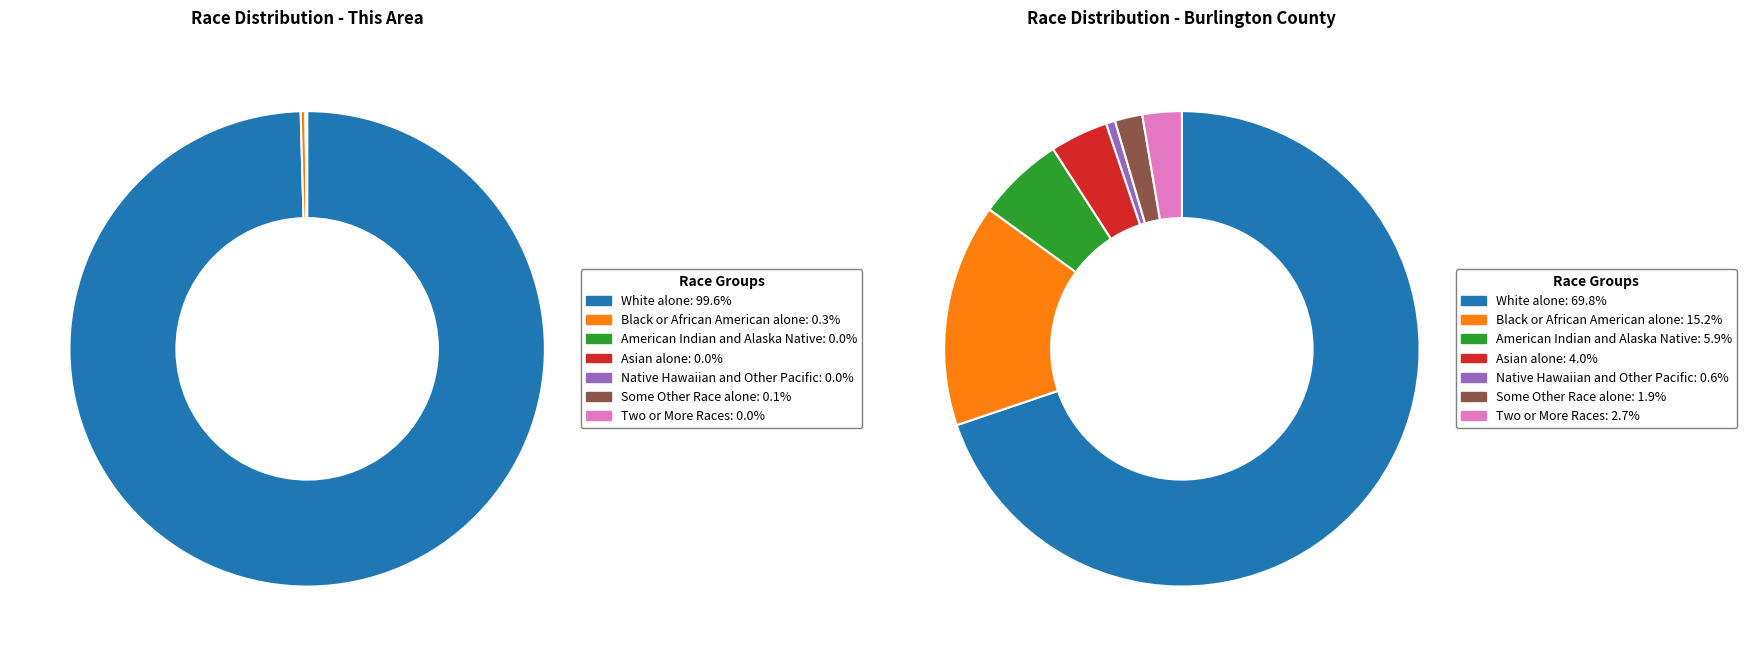

Between Native Hawaiian and Other Pacific and Some Other Race alone, which is larger?

Some Other Race alone